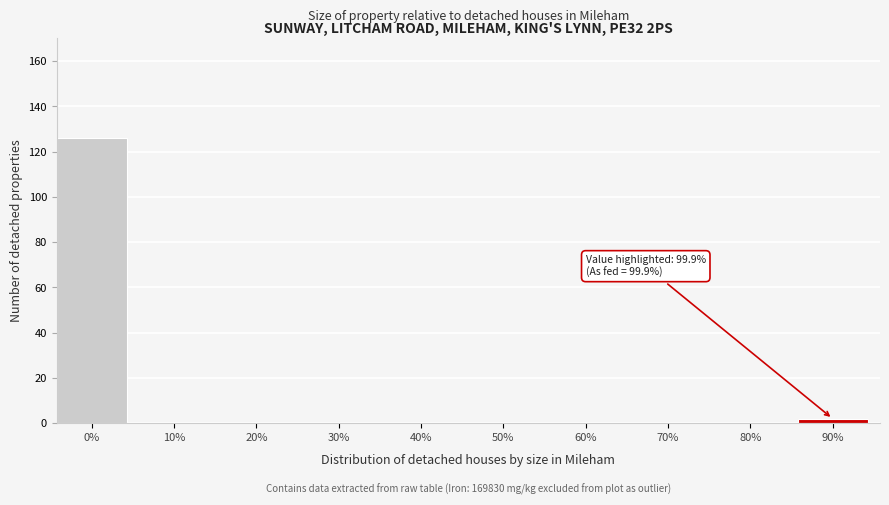

Reading right to left, transcribe all the data shown in this chart.

90%=2	80%=0	70%=0	60%=0	50%=0	40%=0	30%=0	20%=0	10%=0	0%=126